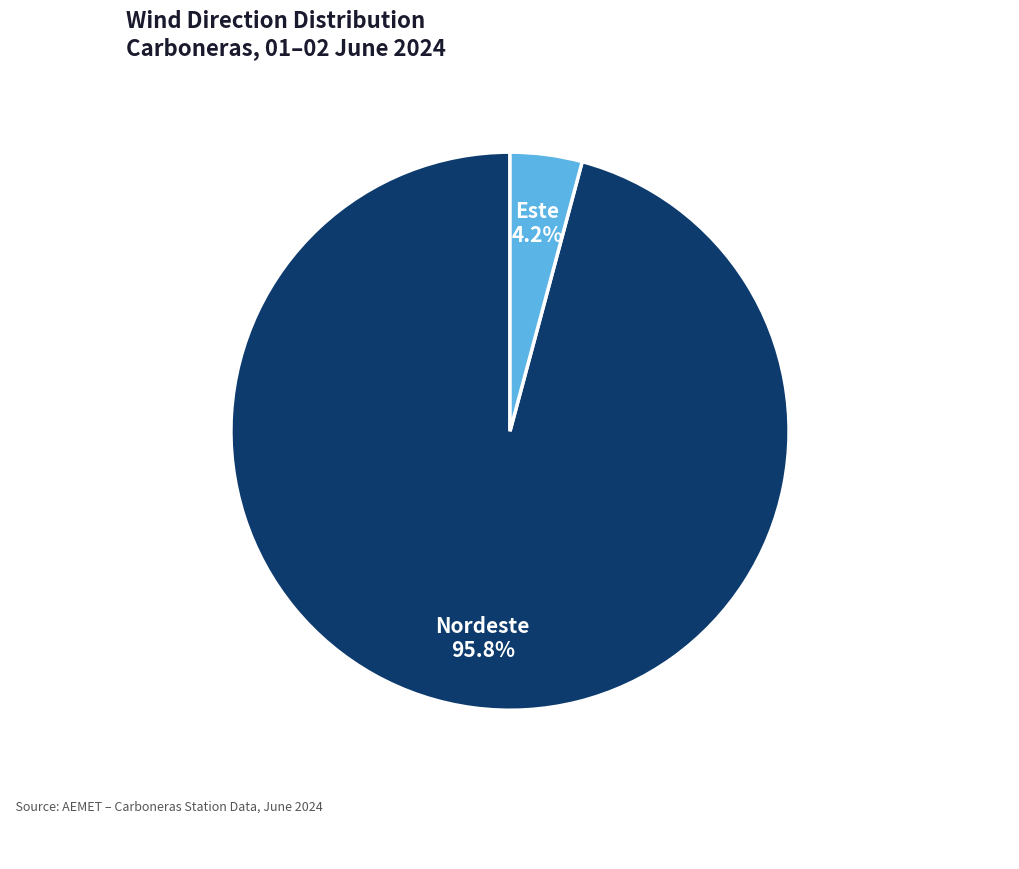

Is there a majority slice in this chart?

Yes